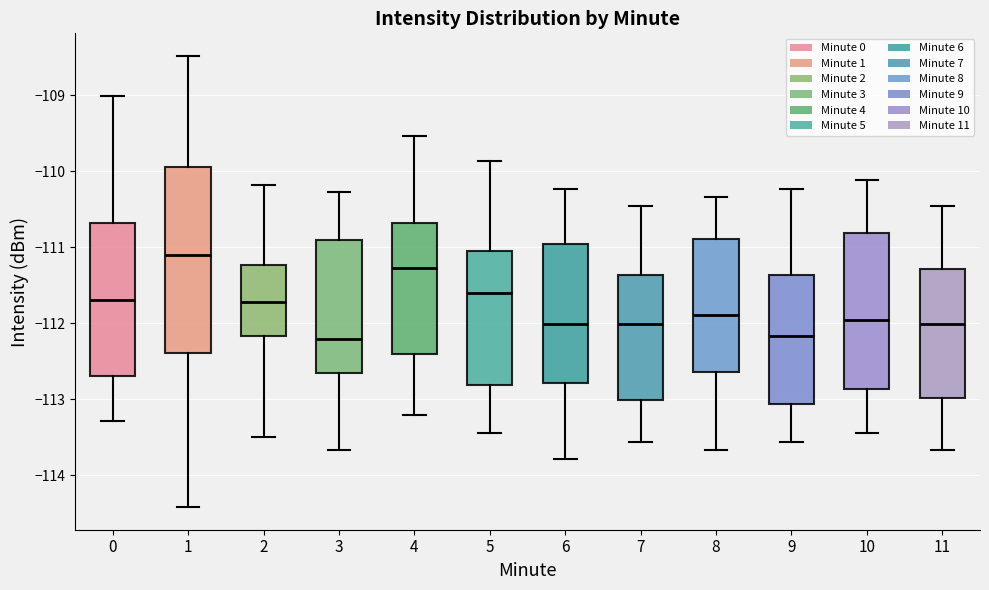

Which box's median line is the highest?

1